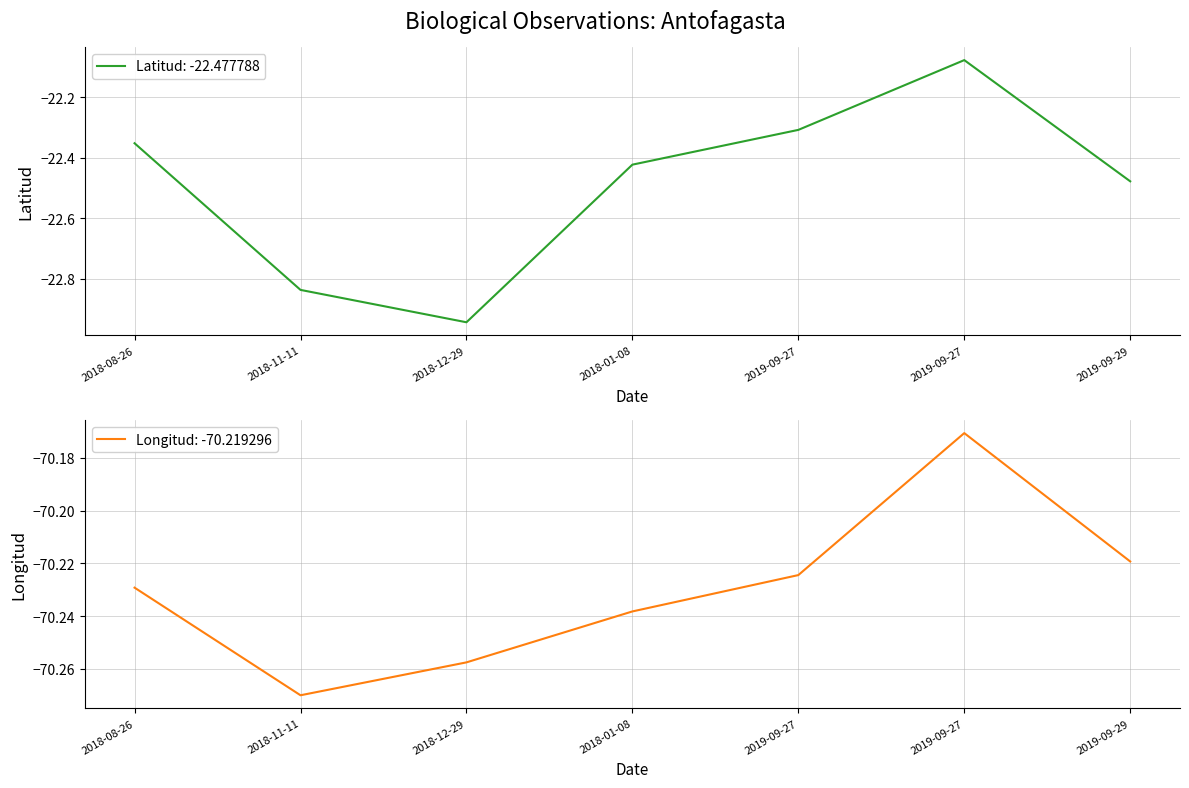

Is this an area chart (filled region under the line)?

No